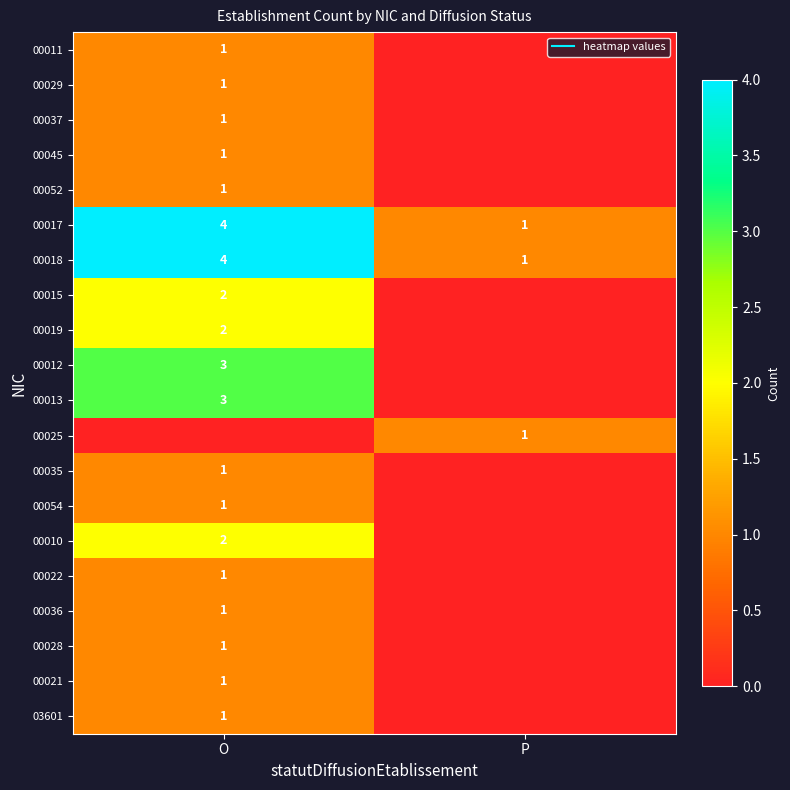

What is the difference between the 00028 values at O and P?

1